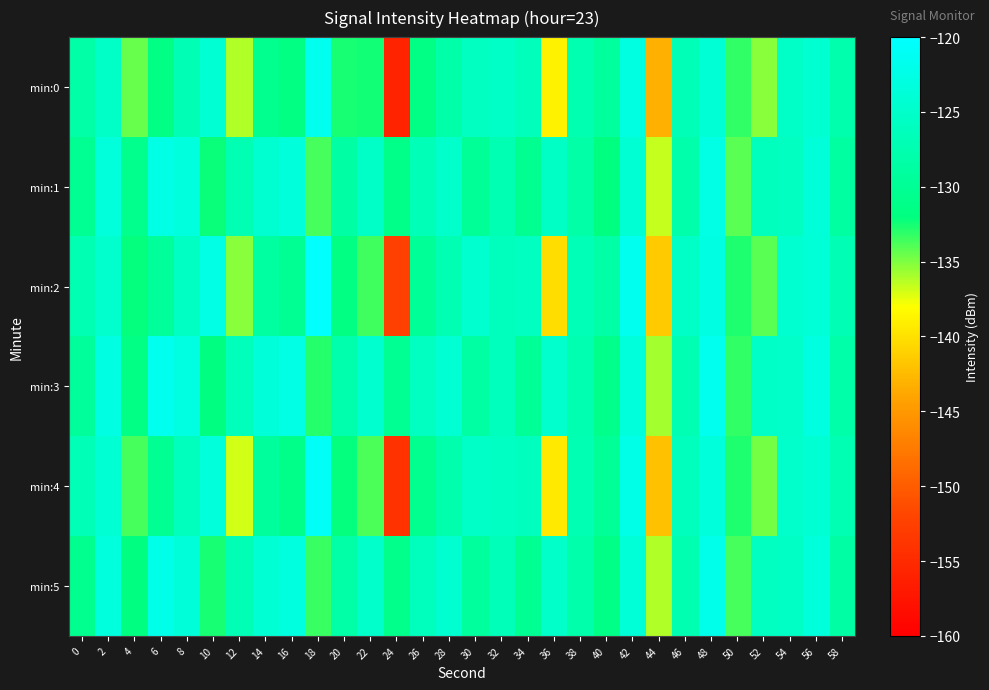

What is the total value across all series at 26?

-770.8